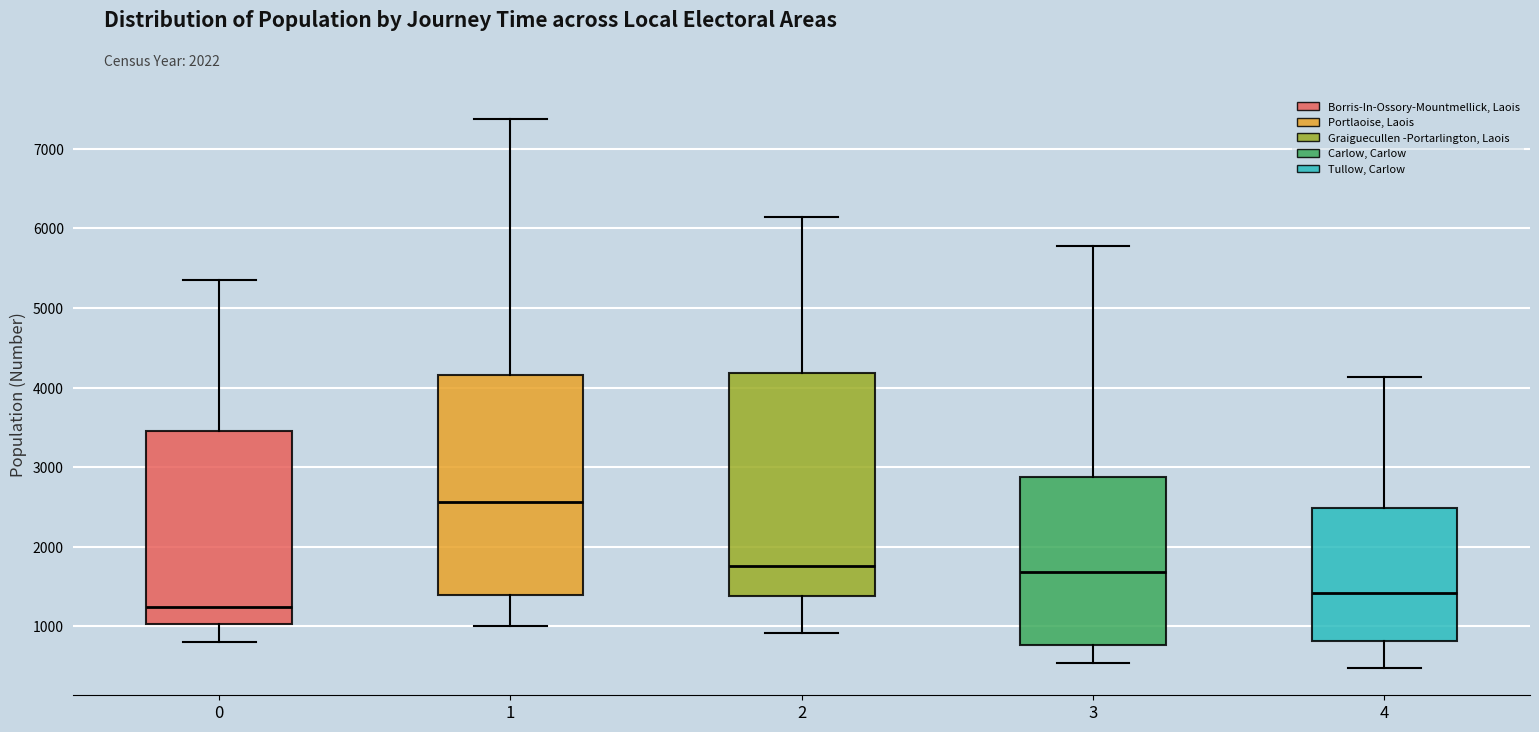

Where does the median line of the box at x = 4 sit on the y-axis? The values are not printed on the chart, so give them approximately, as read against the axis.

1400